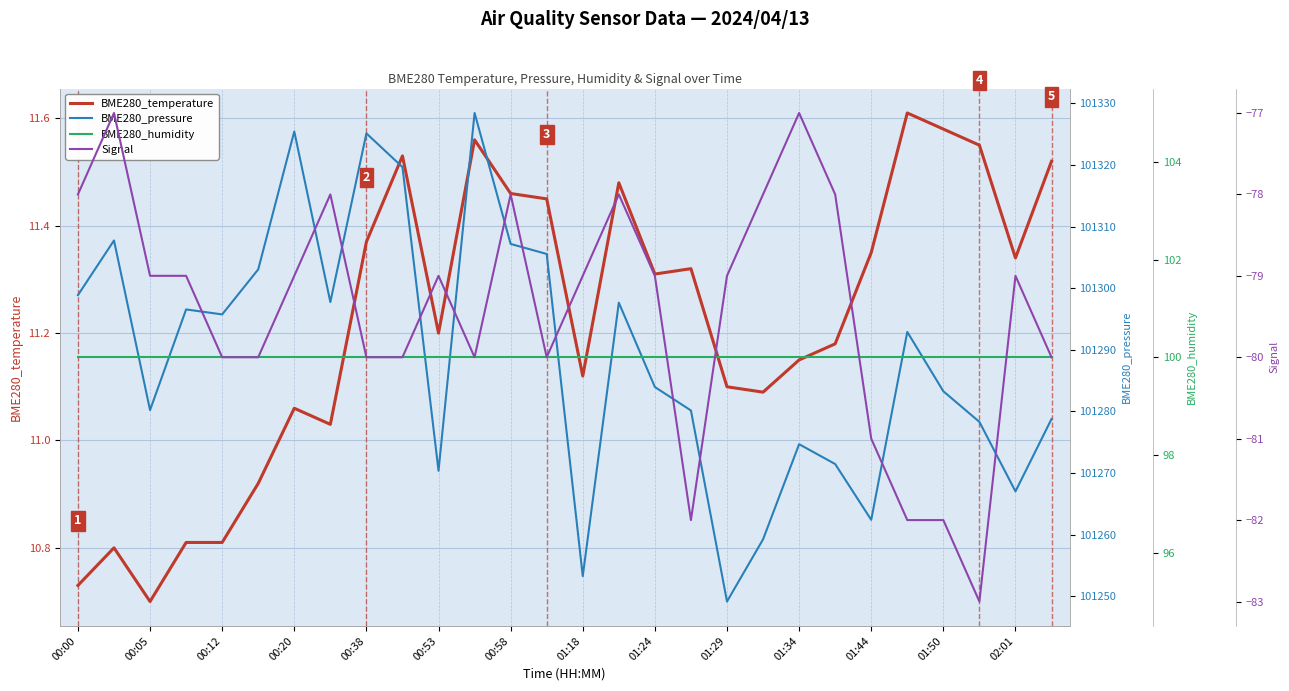

Is it true that BME280_temperature equals 11.2 at 00:53?

True